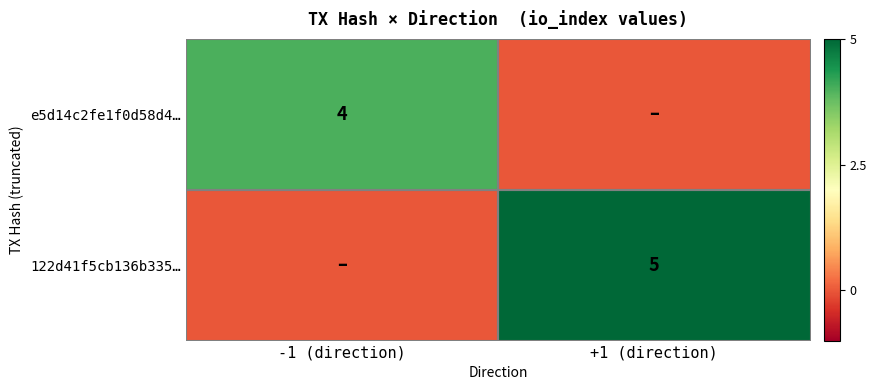

The value of e5d14c2fe1f0d58d4… at -1 (direction) is 4. True or false?

True